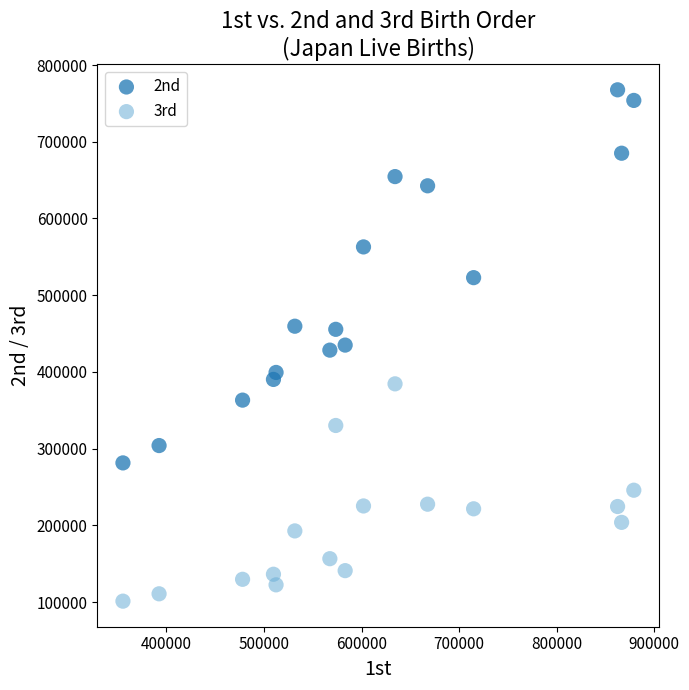

Across all data points, what is the range of X values (max minus min)?

523456